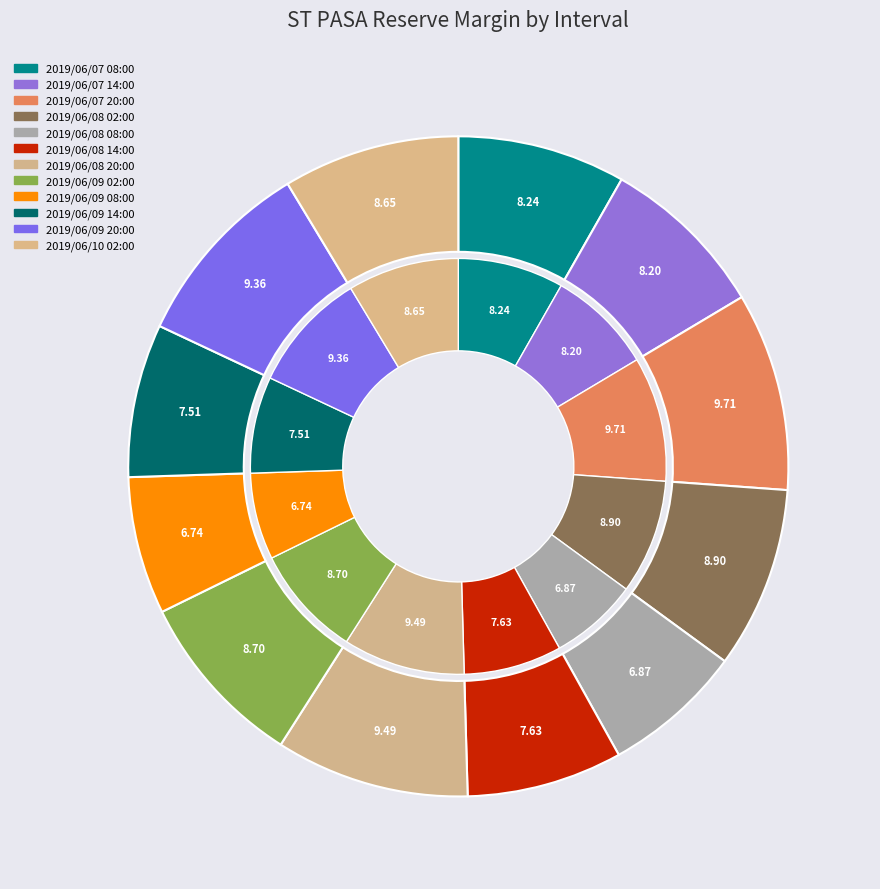

Count the number of slices in the pie.

12